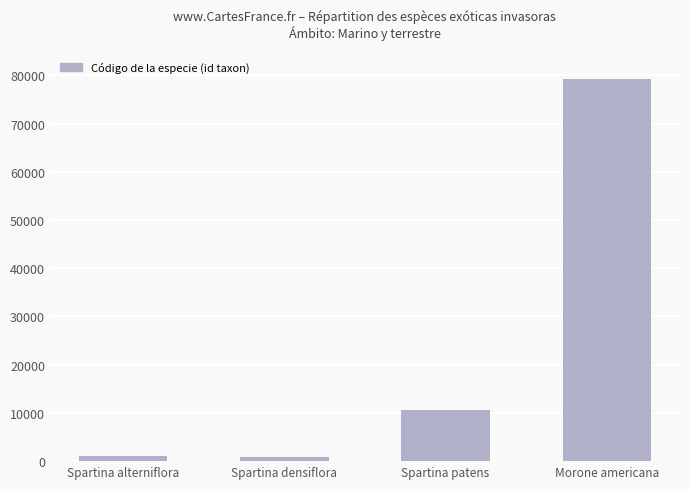

What is the maximum value shown in the chart?

79339